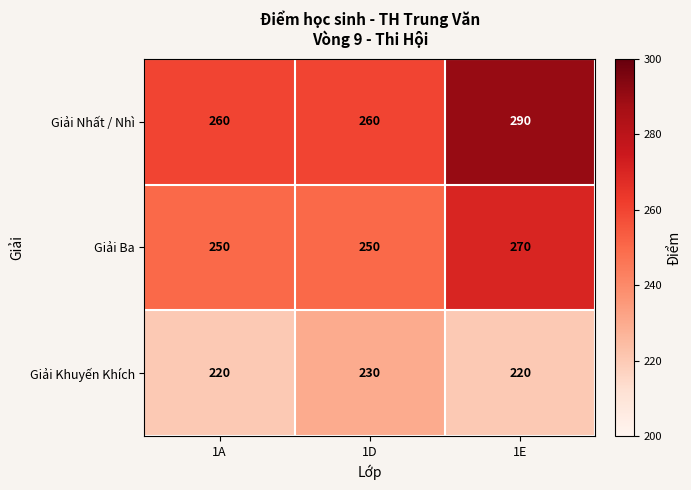

What is the total value across all series at 1A?

730